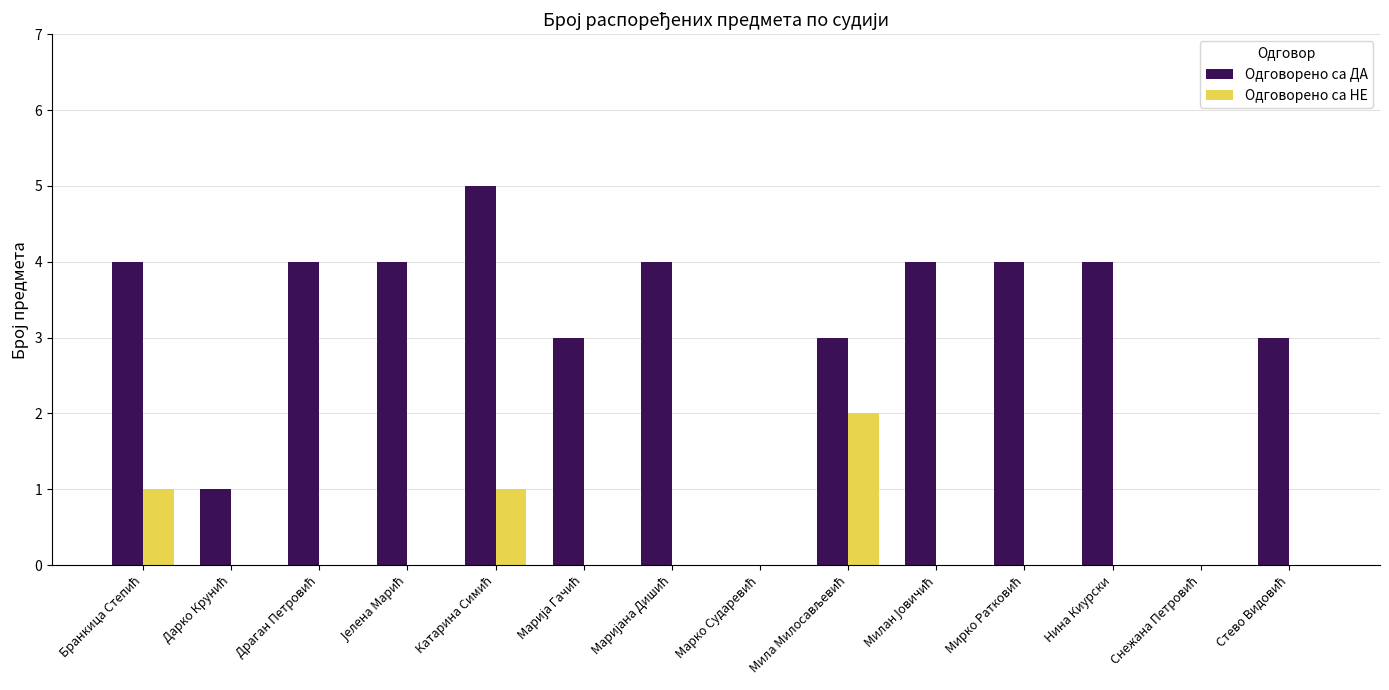

What is the sum of all Одговорено са ДА values?

43